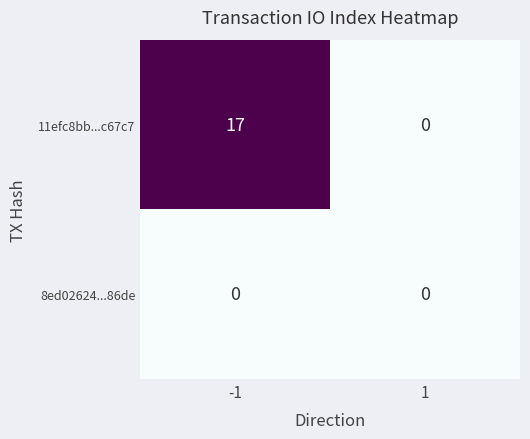

Reading left to right, what are all the values shown in this chart?

11efc8bb...c67c7: -1=17	1=0
8ed02624...86de: -1=0	1=0